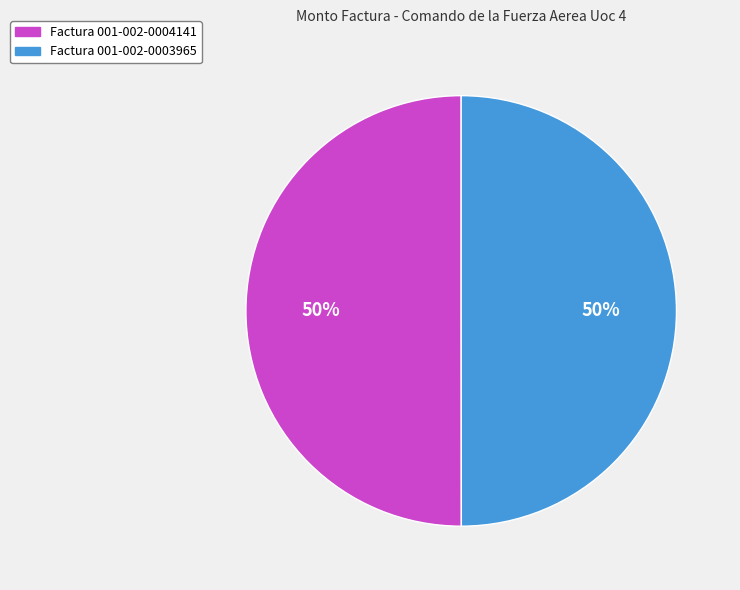

To the nearest percent, what portion does Factura 001-002-0003965 represent?

50%